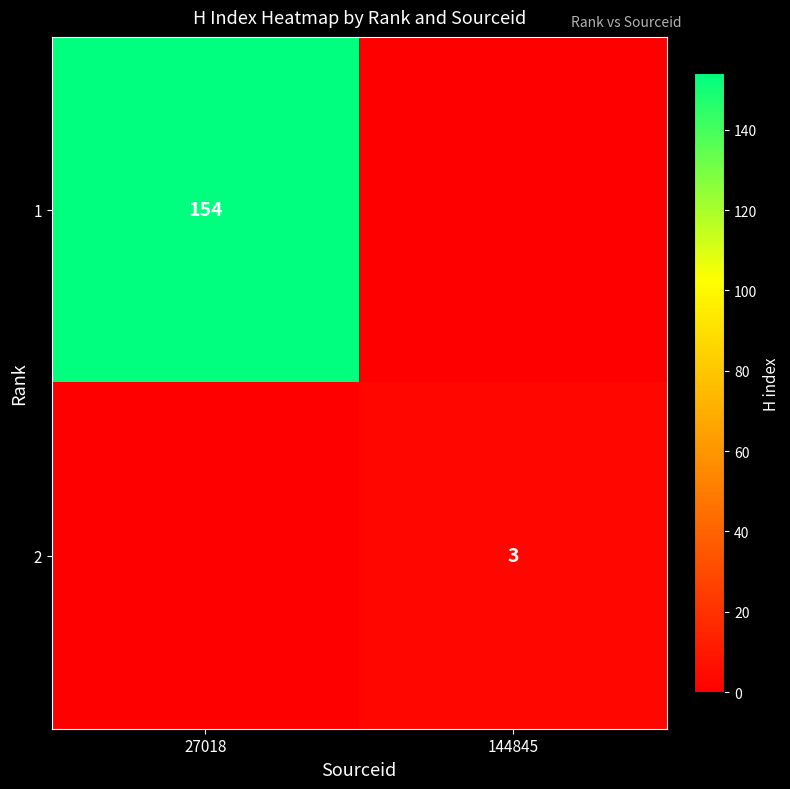

The 1 series shows 49 at 27018. True or false?

False